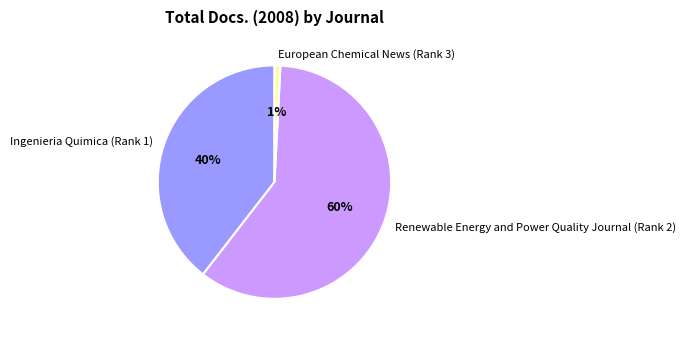

Which category has the biggest portion of the pie?

Renewable Energy and Power Quality Journal (Rank 2)